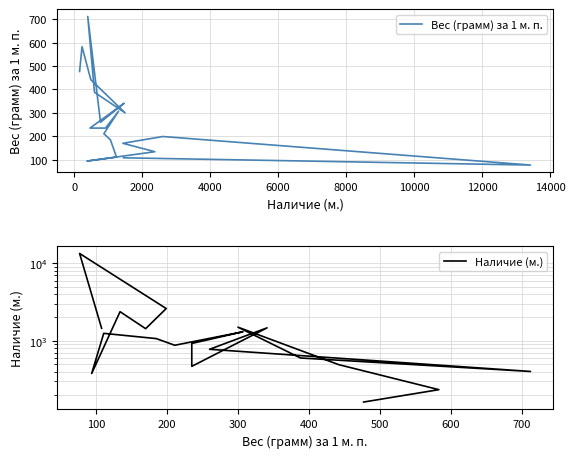

The Вес (грамм) за 1 м. п. series shows 284 at 12000. True or false?

False